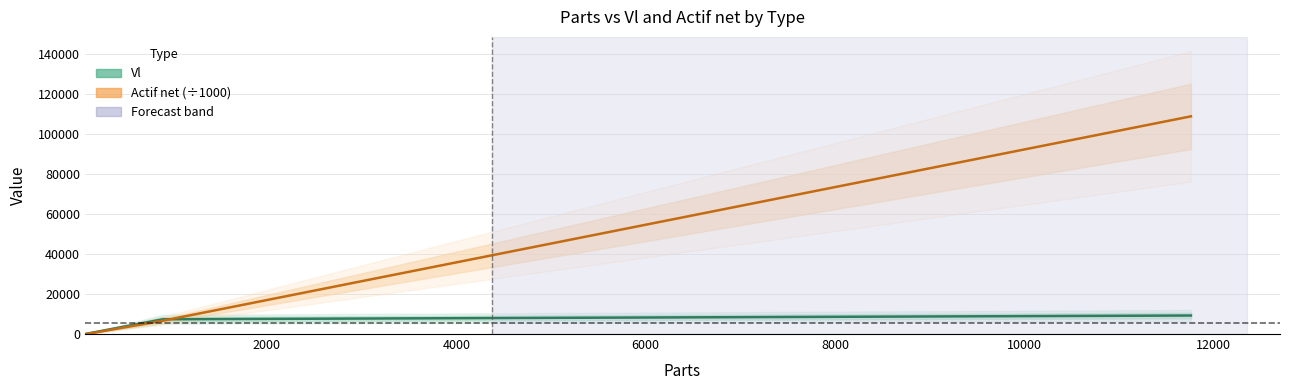

At how many categories does at least one series exceed 76035?

1